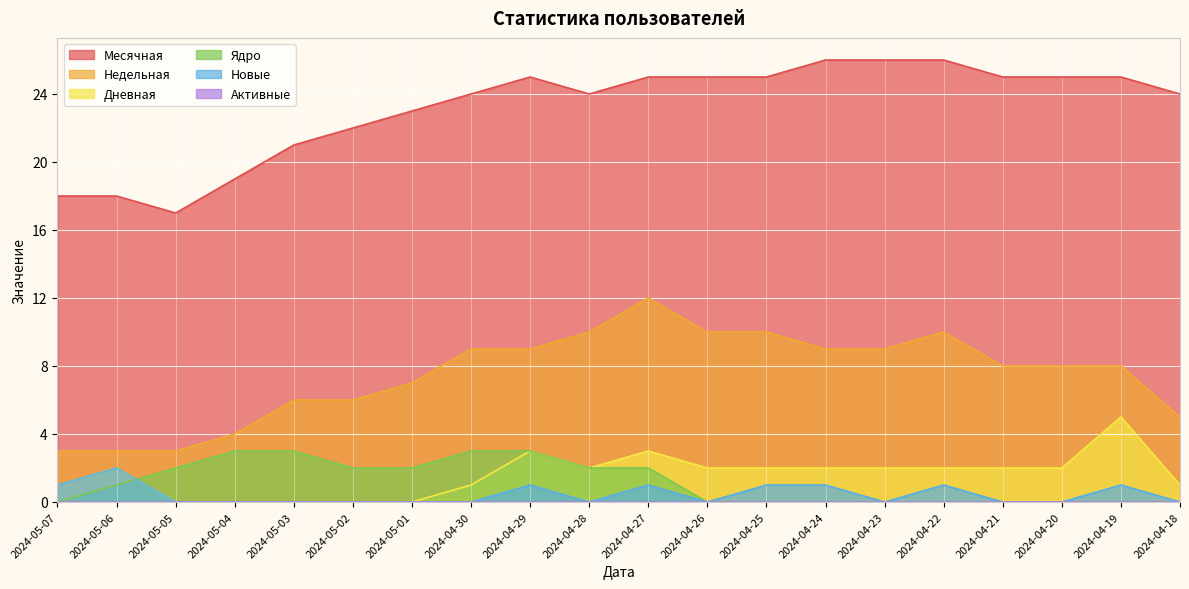

Where is Новые nearest to the value 1?

2024-05-07